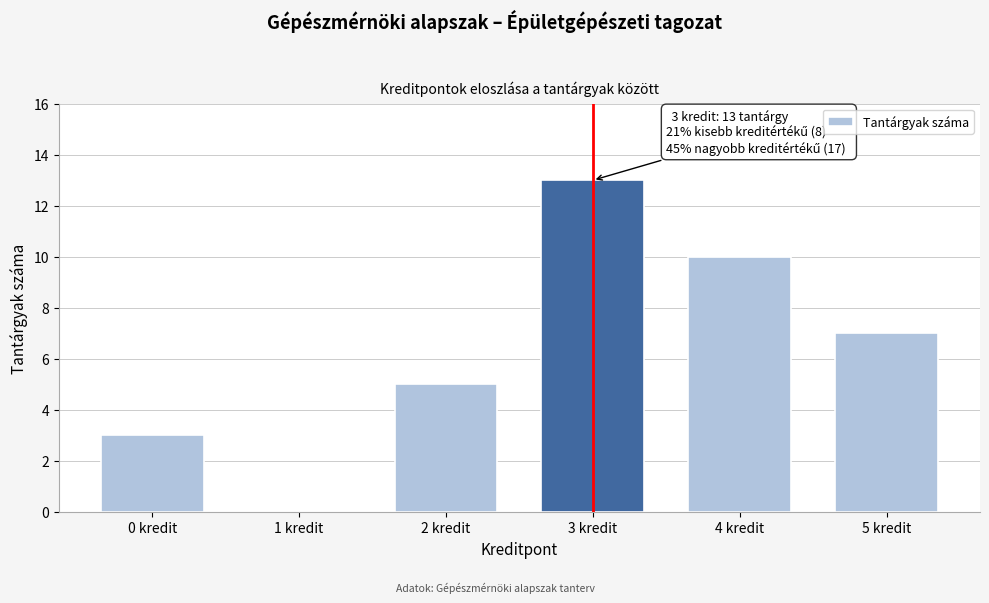

Reading left to right, transcribe all the data shown in this chart.

0 kredit=3	1 kredit=0	2 kredit=5	3 kredit=13	4 kredit=10	5 kredit=7